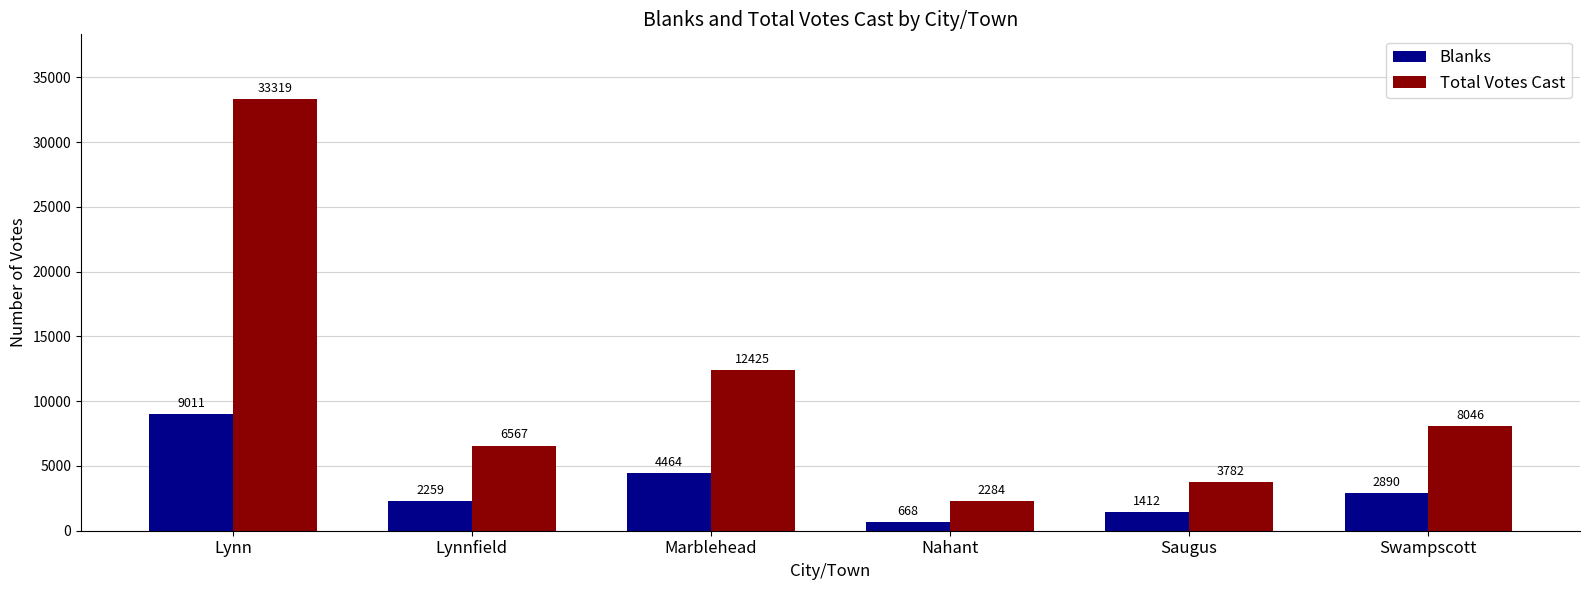

What are all the series names shown in the legend?

Blanks, Total Votes Cast